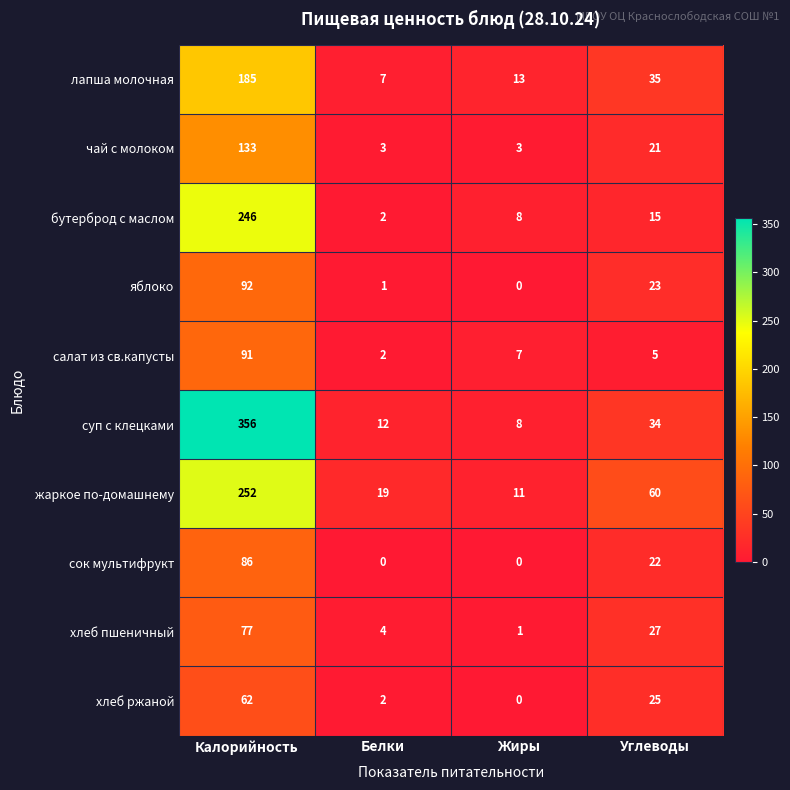

At which category is the sum across all series the highest?

Калорийность